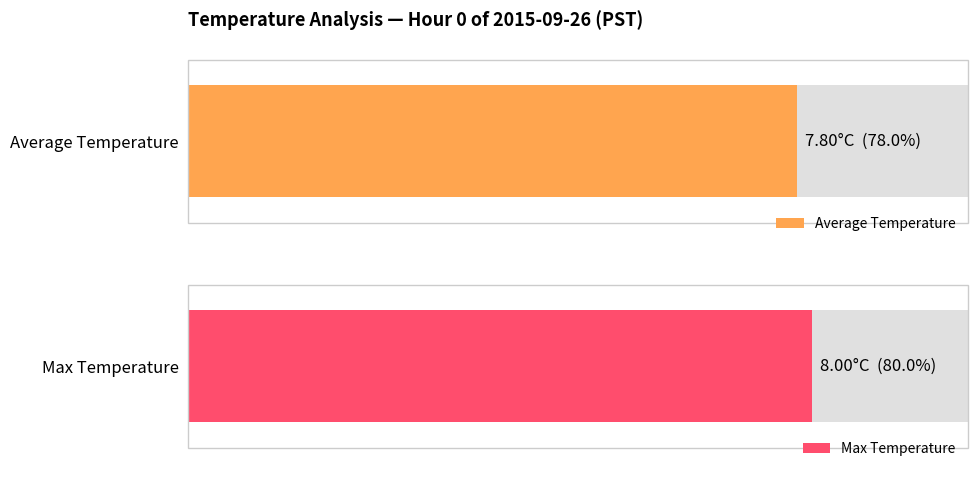

What are all the series names shown in the legend?

Average Temperature, Max Temperature